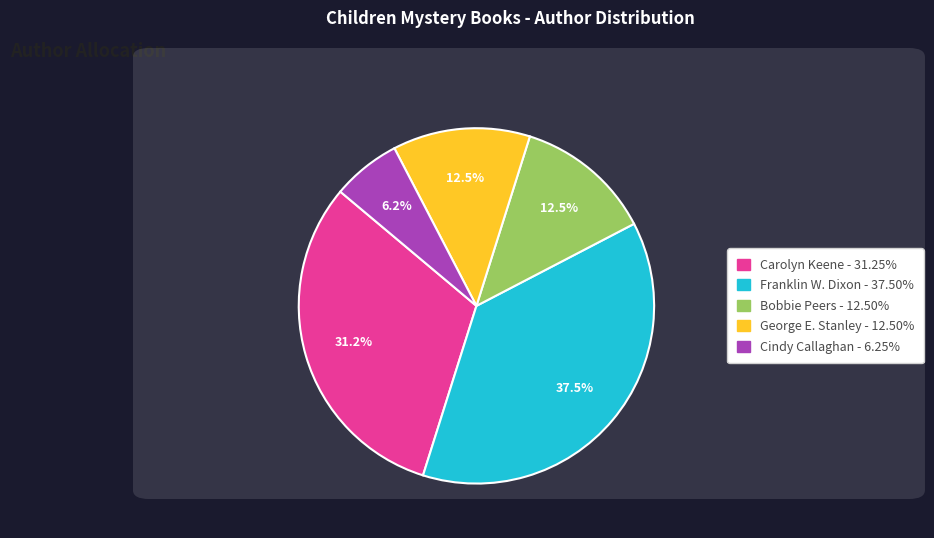

Approximately how many times larger is the value at Cindy Callaghan compared to Bobbie Peers?

0.5